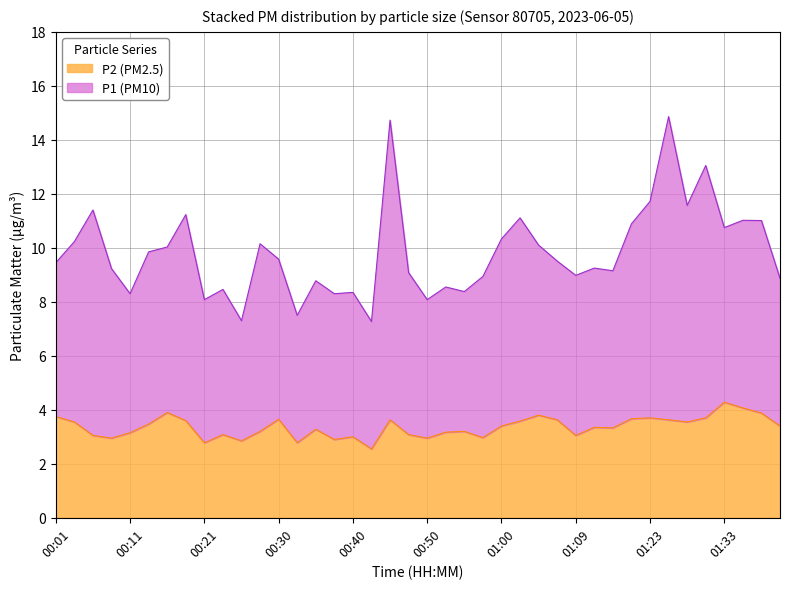

At which category is the sum across all series the highest?

01:25